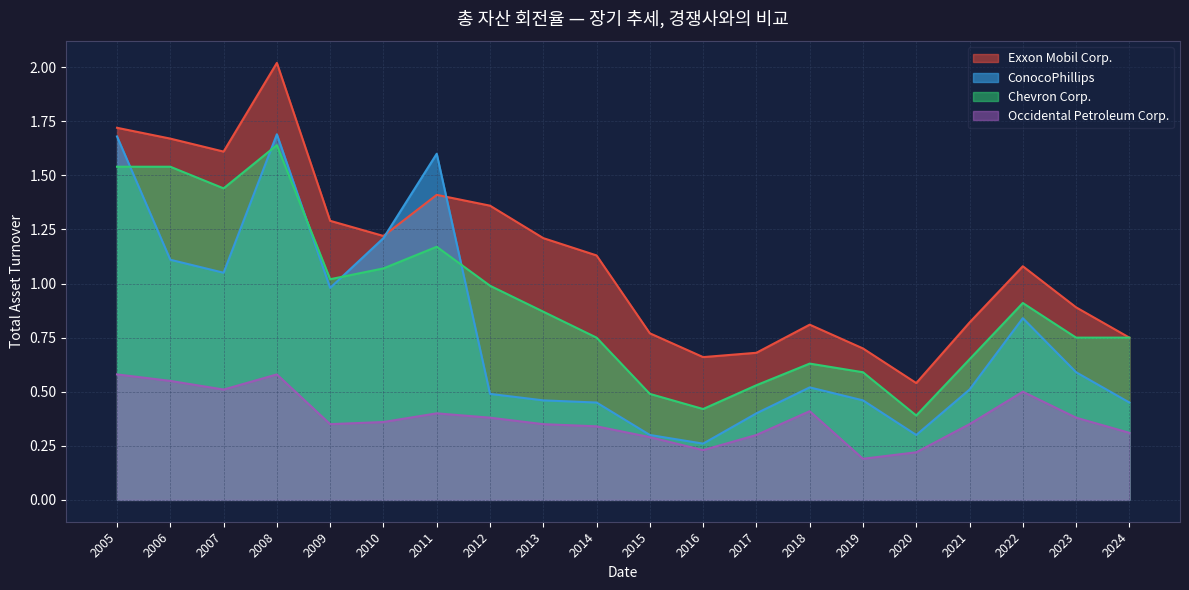

Where is the first local maximum for Occidental Petroleum Corp.?

2008